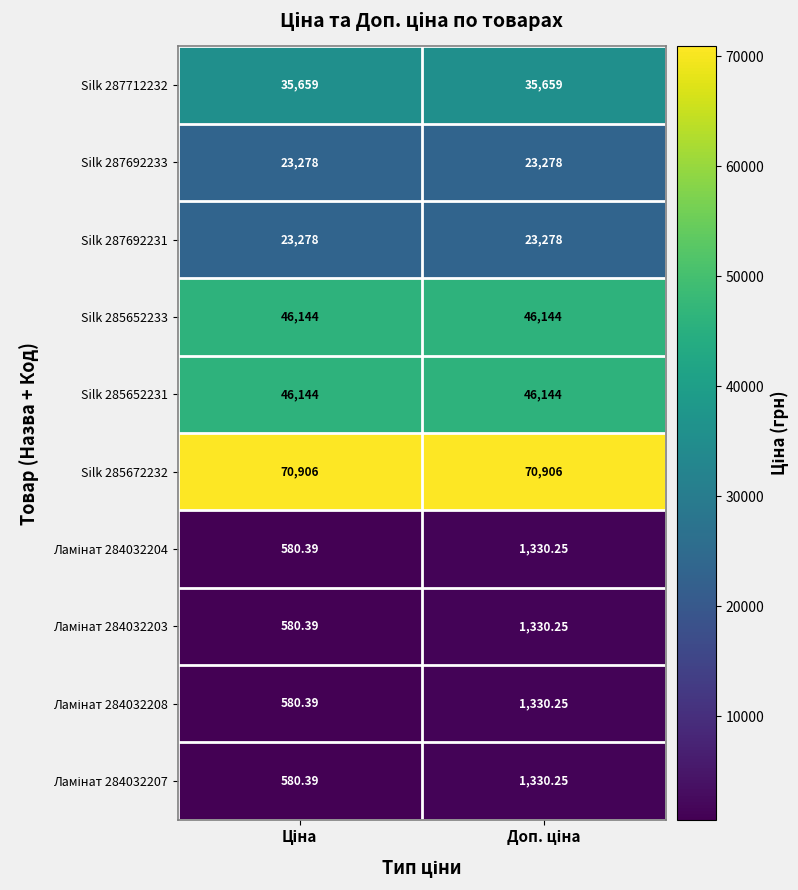

At which category is the sum across all series the highest?

Доп. ціна